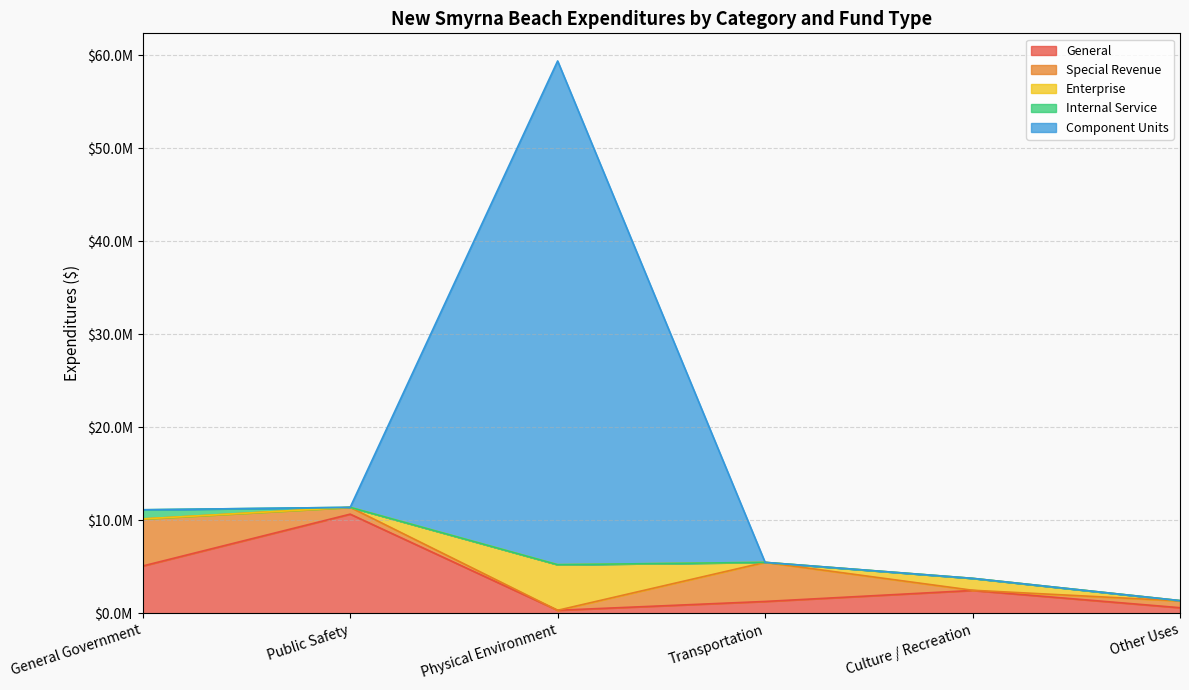

What position from the left is Public Safety?

2